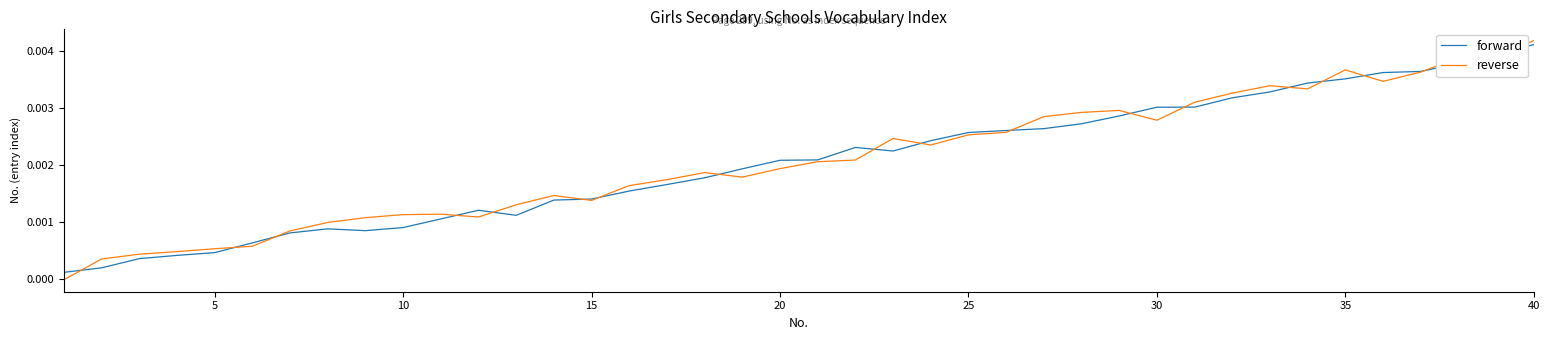

Does the chart display data point markers on the line(s)?

No